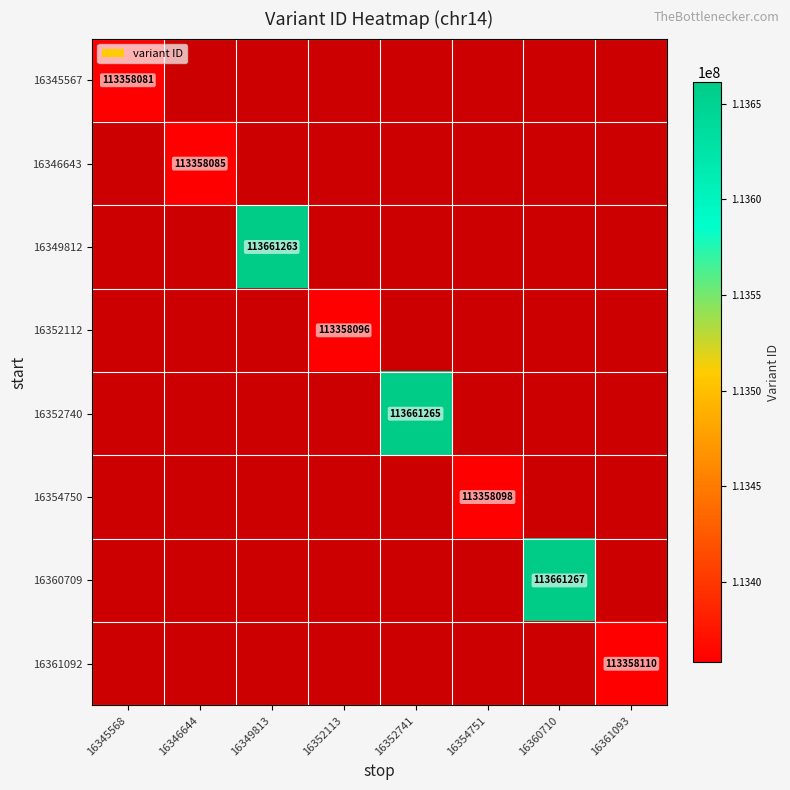

List the labels in order of 16345567 value, largest first.

16345568, 16346644, 16349813, 16352113, 16352741, 16354751, 16360710, 16361093